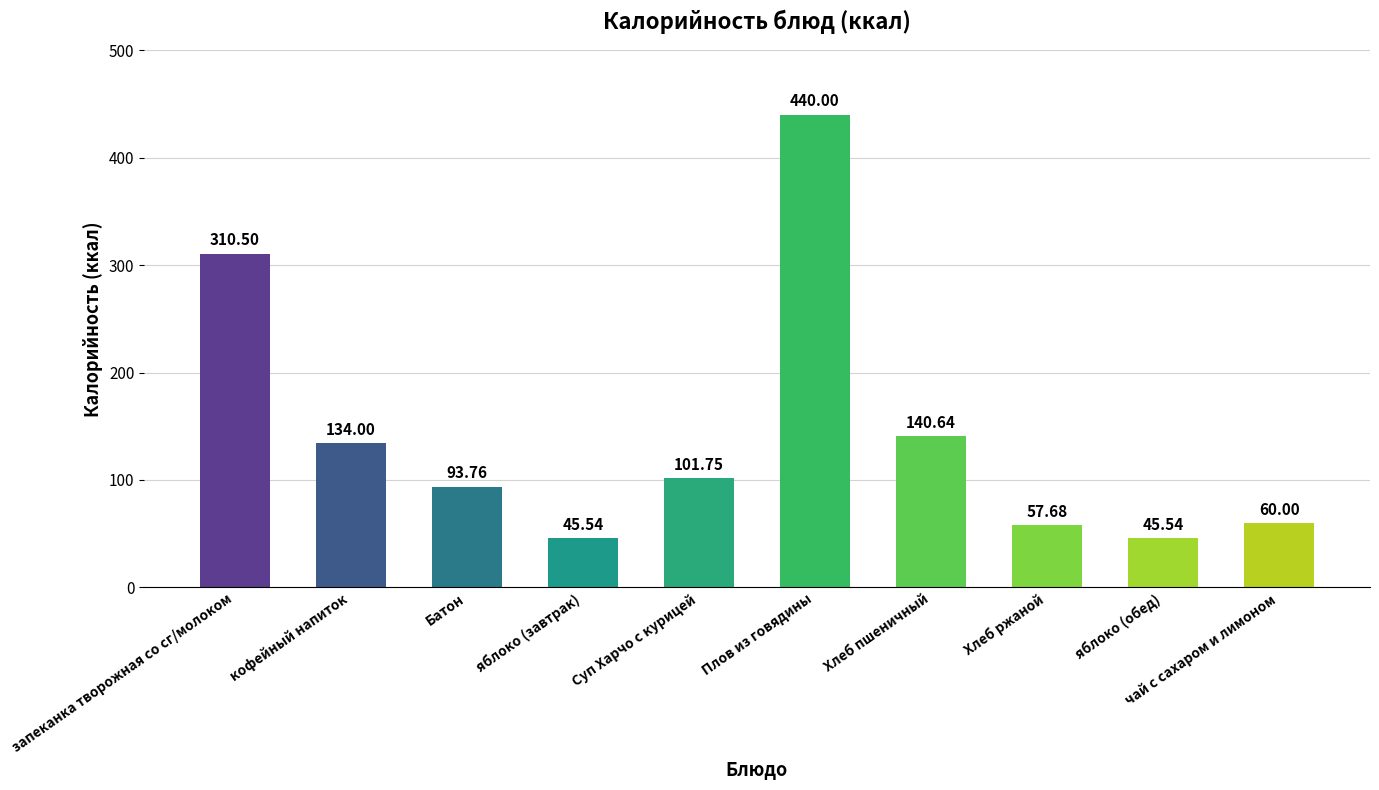

What position from the left is Хлеб ржаной?

8